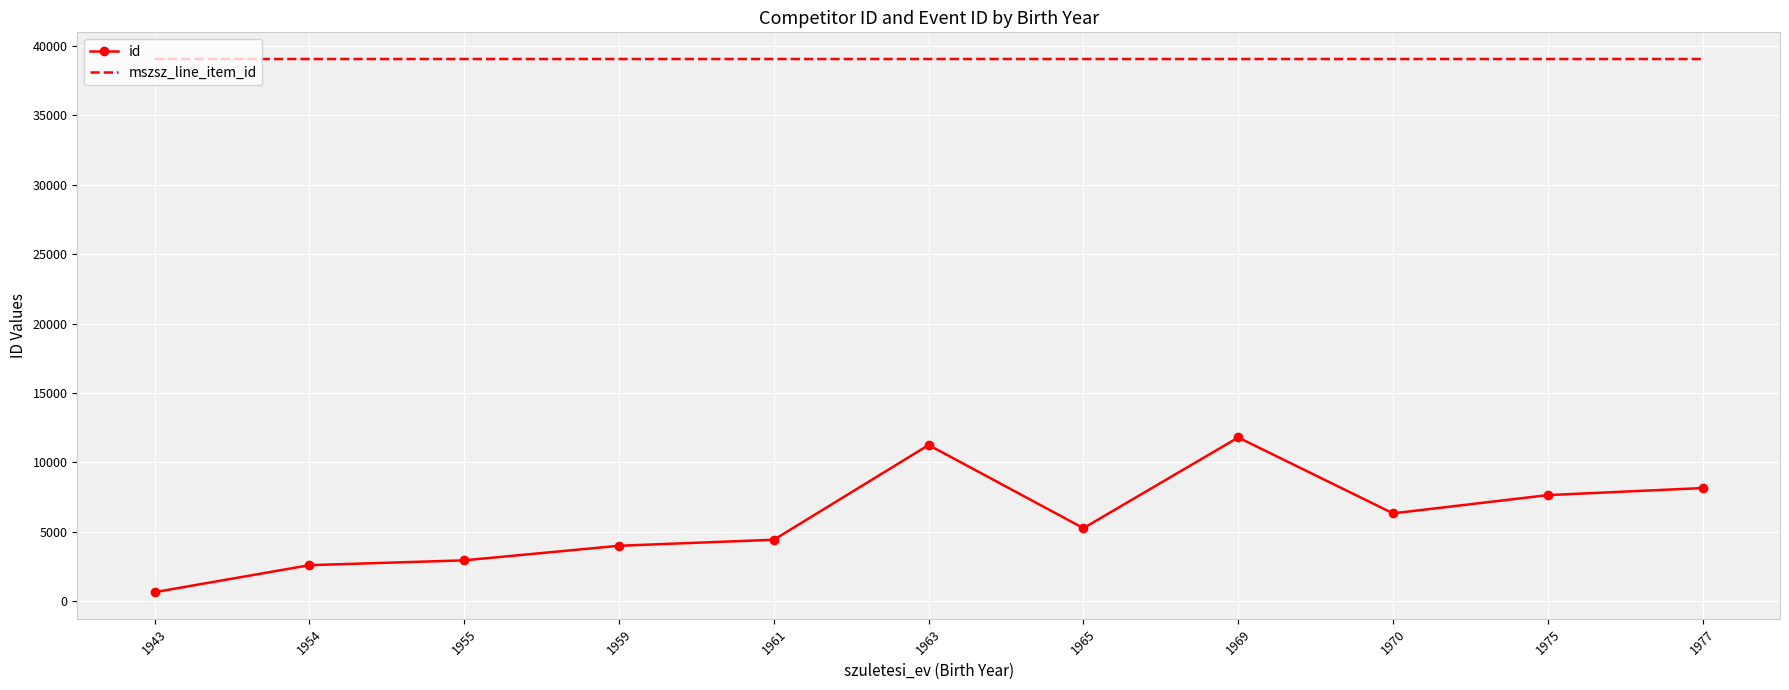

At which category does the chart reach its minimum across all series?

1943